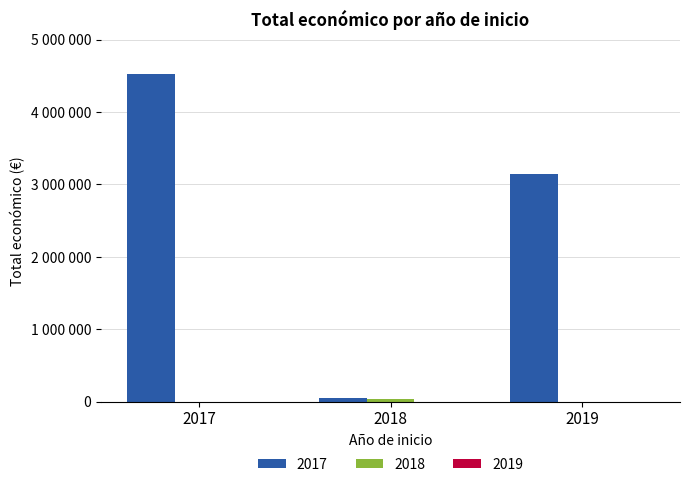

Which label corresponds to the largest value in the chart?

2017